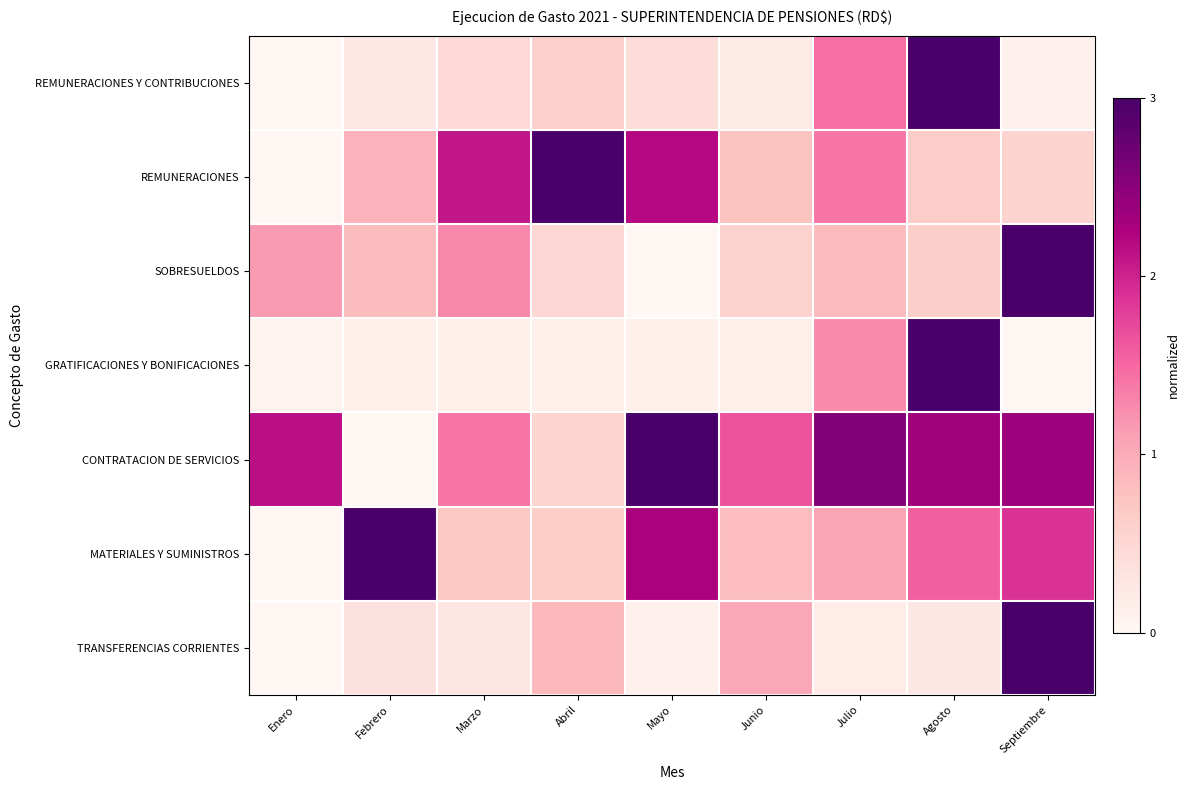

Reading left to right, what are all the values shown in this chart?

REMUNERACIONES Y CONTRIBUCIONES: Enero=0.0	Febrero=0.2	Marzo=0.5	Abril=0.6	Mayo=0.4	Junio=0.2	Julio=1.5	Agosto=3.0	Septiembre=0.1
REMUNERACIONES: Enero=0.0	Febrero=0.9	Marzo=2.1	Abril=3.0	Mayo=2.2	Junio=0.8	Julio=1.4	Agosto=0.6	Septiembre=0.6
SOBRESUELDOS: Enero=1.2	Febrero=0.8	Marzo=1.3	Abril=0.5	Mayo=0.0	Junio=0.6	Julio=0.9	Agosto=0.6	Septiembre=3.0
GRATIFICACIONES Y BONIFICACIONES: Enero=0.1	Febrero=0.1	Marzo=0.1	Abril=0.1	Mayo=0.1	Junio=0.1	Julio=1.3	Agosto=3.0	Septiembre=0.0
CONTRATACION DE SERVICIOS: Enero=2.1	Febrero=0.0	Marzo=1.4	Abril=0.5	Mayo=3.0	Junio=1.7	Julio=2.6	Agosto=2.3	Septiembre=2.4
MATERIALES Y SUMINISTROS: Enero=0.0	Febrero=3.0	Marzo=0.7	Abril=0.7	Mayo=2.3	Junio=0.8	Julio=1.1	Agosto=1.6	Septiembre=1.9
TRANSFERENCIAS CORRIENTES: Enero=0.0	Febrero=0.4	Marzo=0.3	Abril=0.9	Mayo=0.1	Junio=1.0	Julio=0.2	Agosto=0.3	Septiembre=3.0